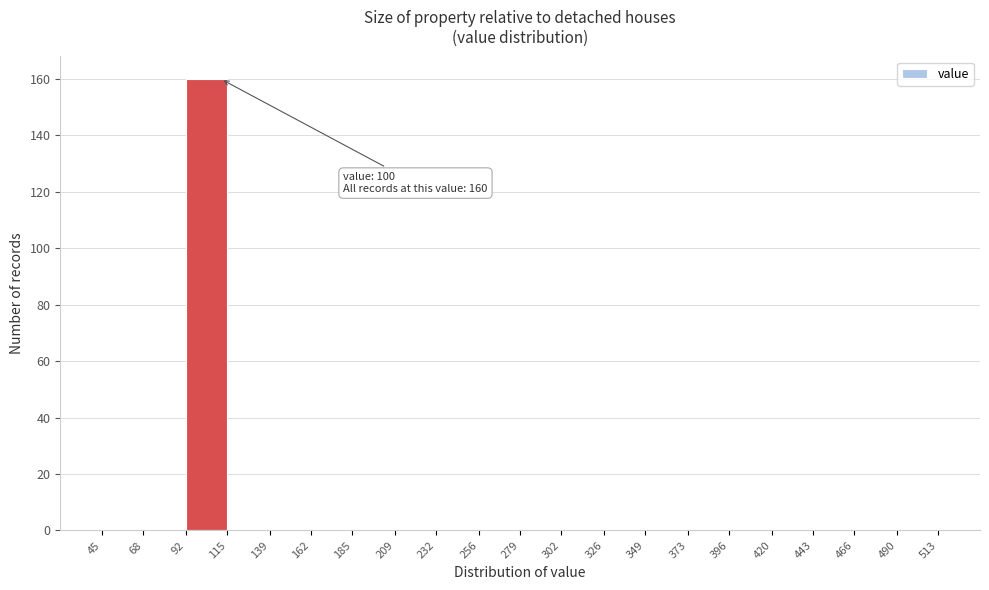

Over which range of the x-axis is the bar tallest?

92 to 115